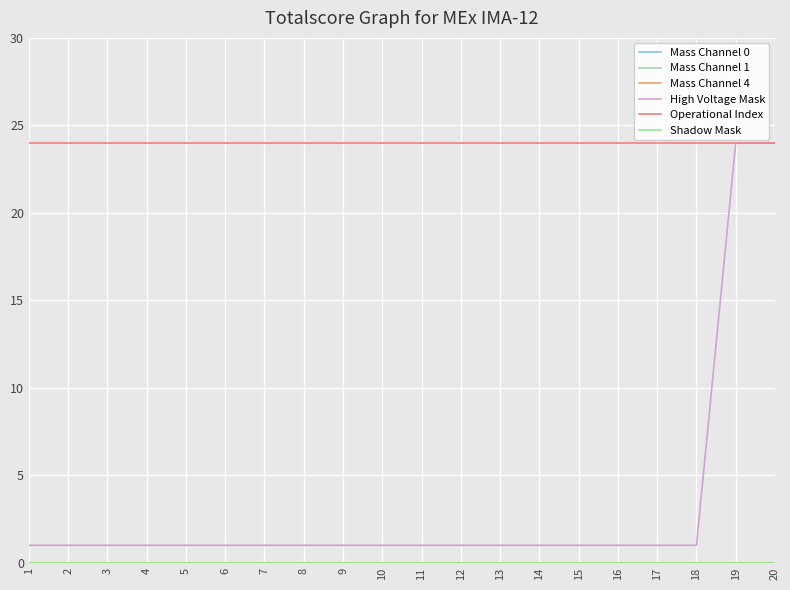

List the labels in order of Operational Index value, smallest first.

1, 2, 3, 4, 5, 6, 7, 8, 9, 10, 11, 12, 13, 14, 15, 16, 17, 18, 19, 20